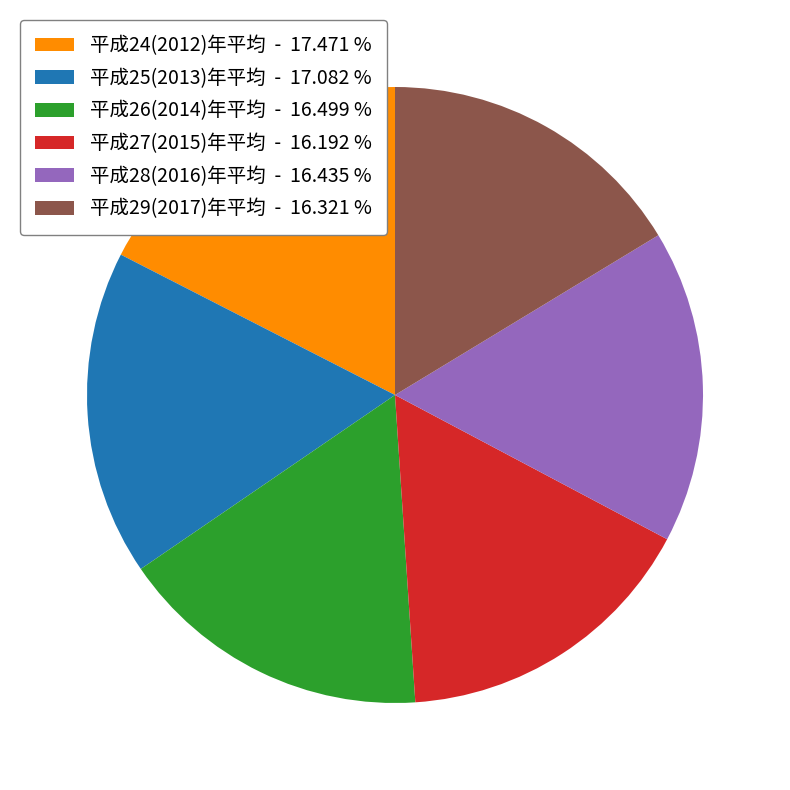

The 平成27(2015)年平均 slice represents 6% of the pie. True or false?

False